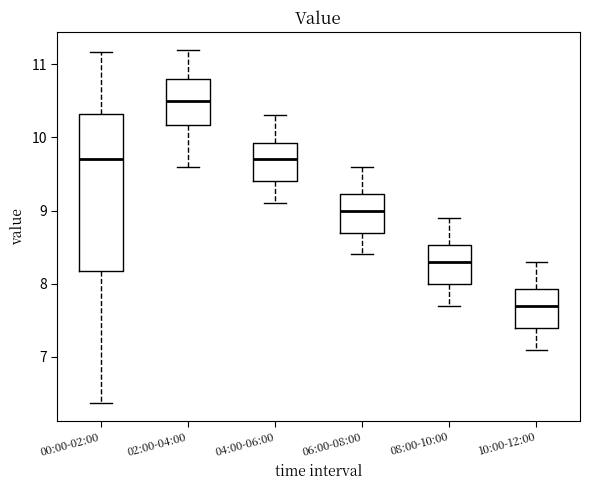

Reading left to right, read every box against the y-axis: the position of its median line, the range the box covers, and the ends of its whiskers. The values are not printed on the chart, so give them approximately, as read against the axis.

00:00-02:00: median 9.7, box 8.2 to 10.3, whiskers 6.4 to 11.2
02:00-04:00: median 10.5, box 10.2 to 10.8, whiskers 9.6 to 11.2
04:00-06:00: median 9.7, box 9.4 to 9.9, whiskers 9.1 to 10.3
06:00-08:00: median 9.0, box 8.7 to 9.2, whiskers 8.4 to 9.6
08:00-10:00: median 8.3, box 8.0 to 8.5, whiskers 7.7 to 8.9
10:00-12:00: median 7.7, box 7.4 to 7.9, whiskers 7.1 to 8.3